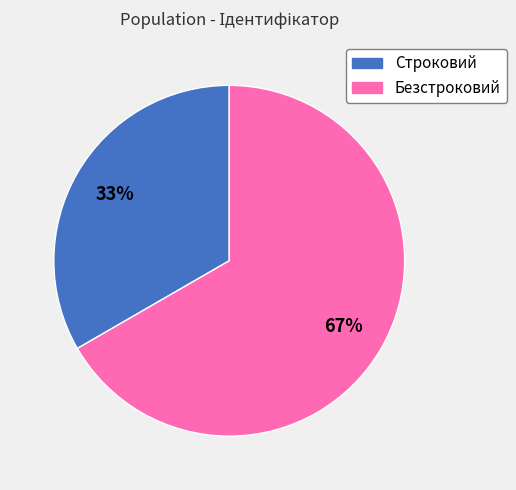

Is it true that Безстроковий is 78% of the pie?

False